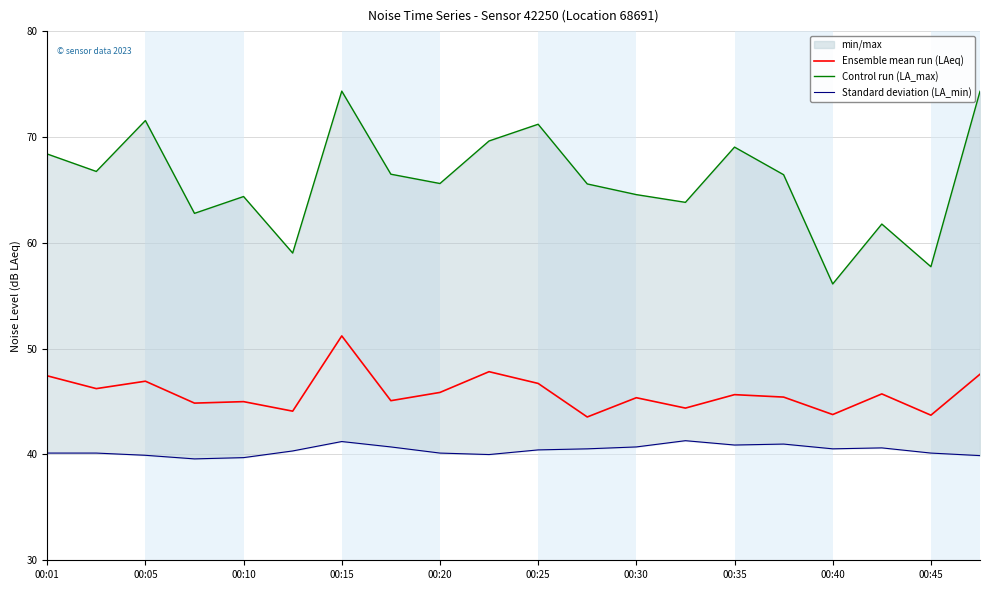

What is the difference between the Ensemble mean run (LAeq) values at 15 and 13?

1.0